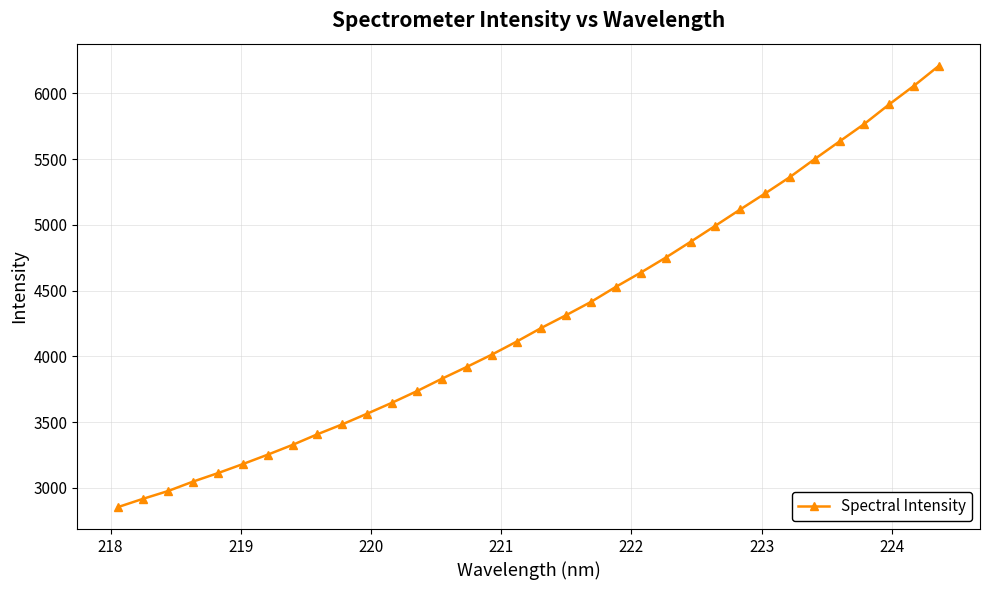

What is the sum of all values?

145931.4